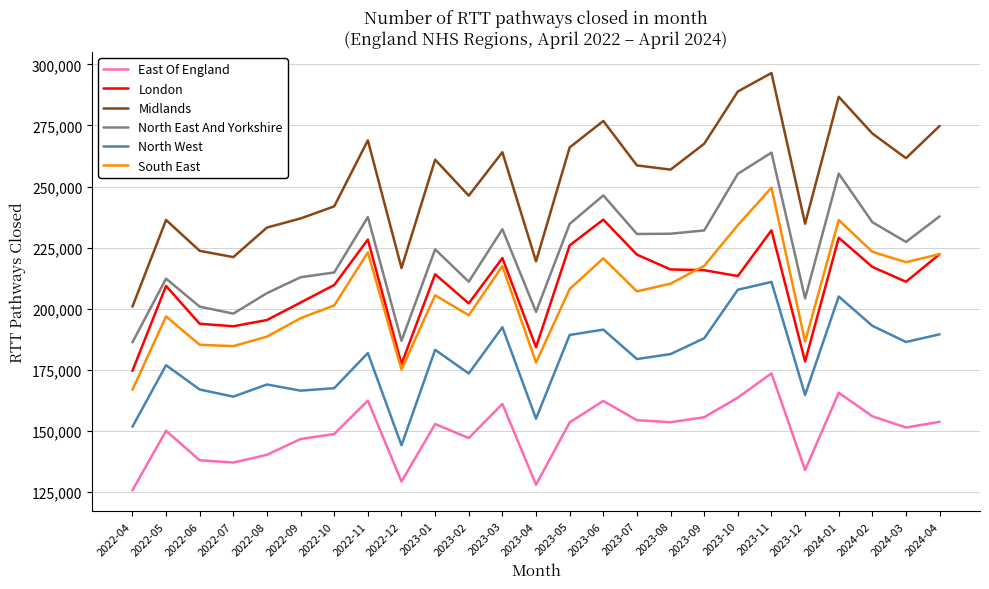

What is the difference between the highest and lowest values at 2023-08?

103347.0